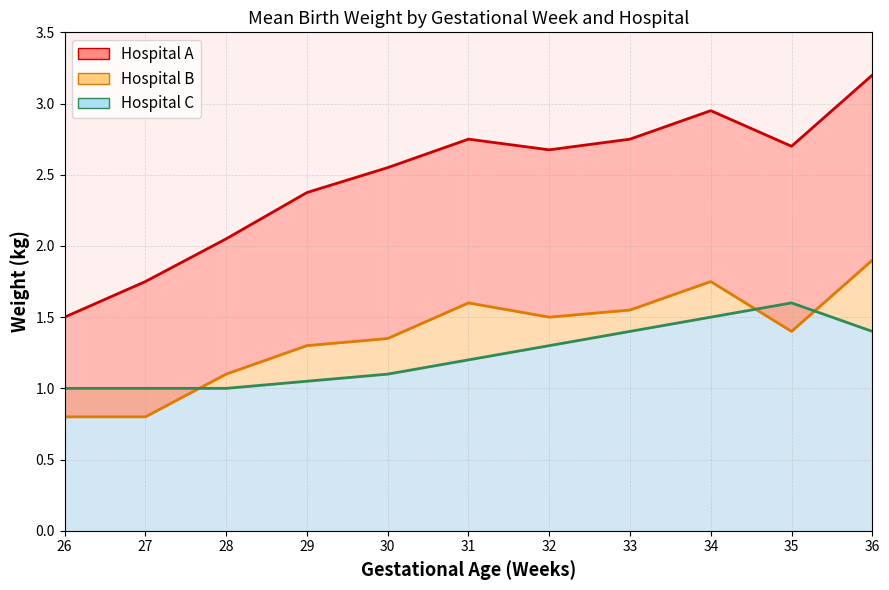

The A (top line) series shows 2.3 at 26. True or false?

False